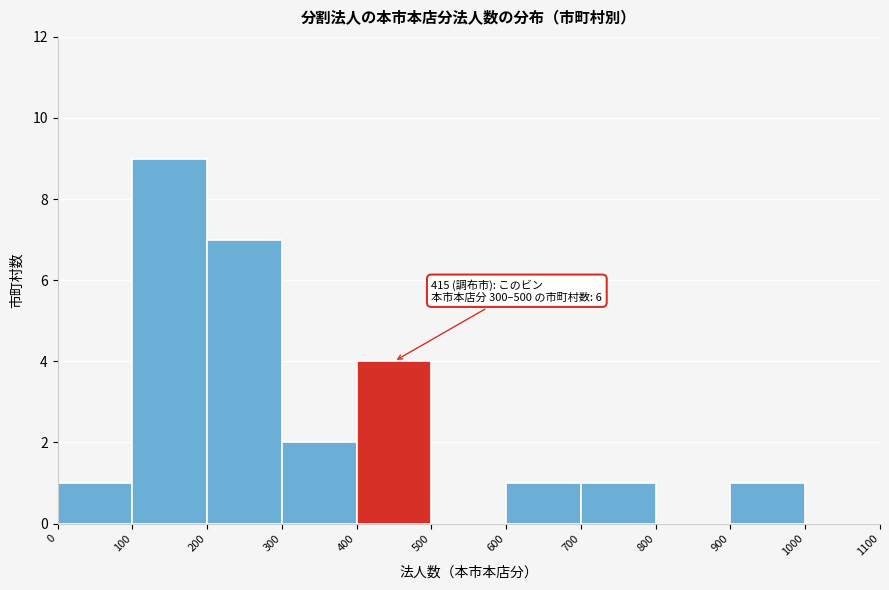

Over which range of the x-axis is the bar tallest?

100 to 200